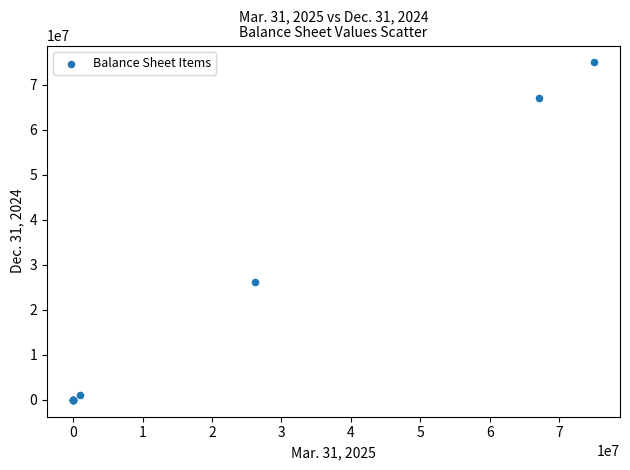

What Y value in the scatter plot is closest to 37500000?

26167246.0